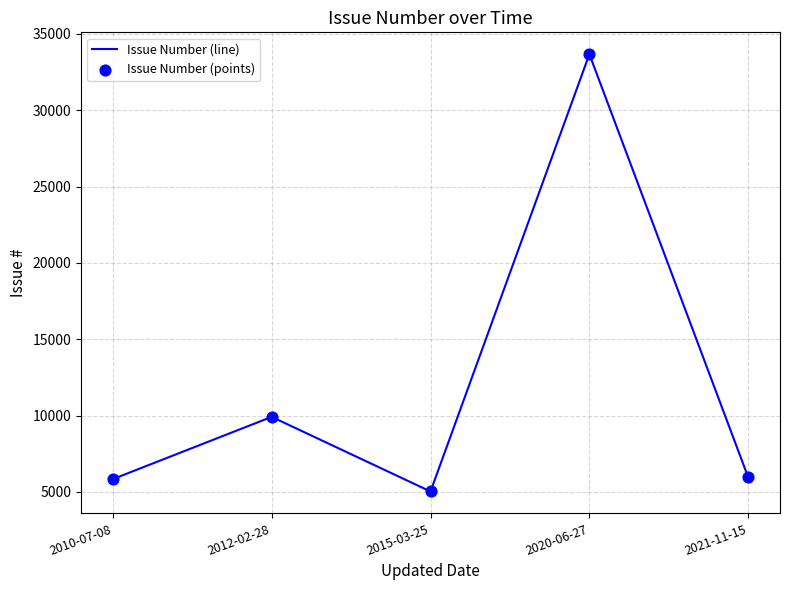

Which has a higher value, 2010-07-08 or 2020-06-27?

2020-06-27